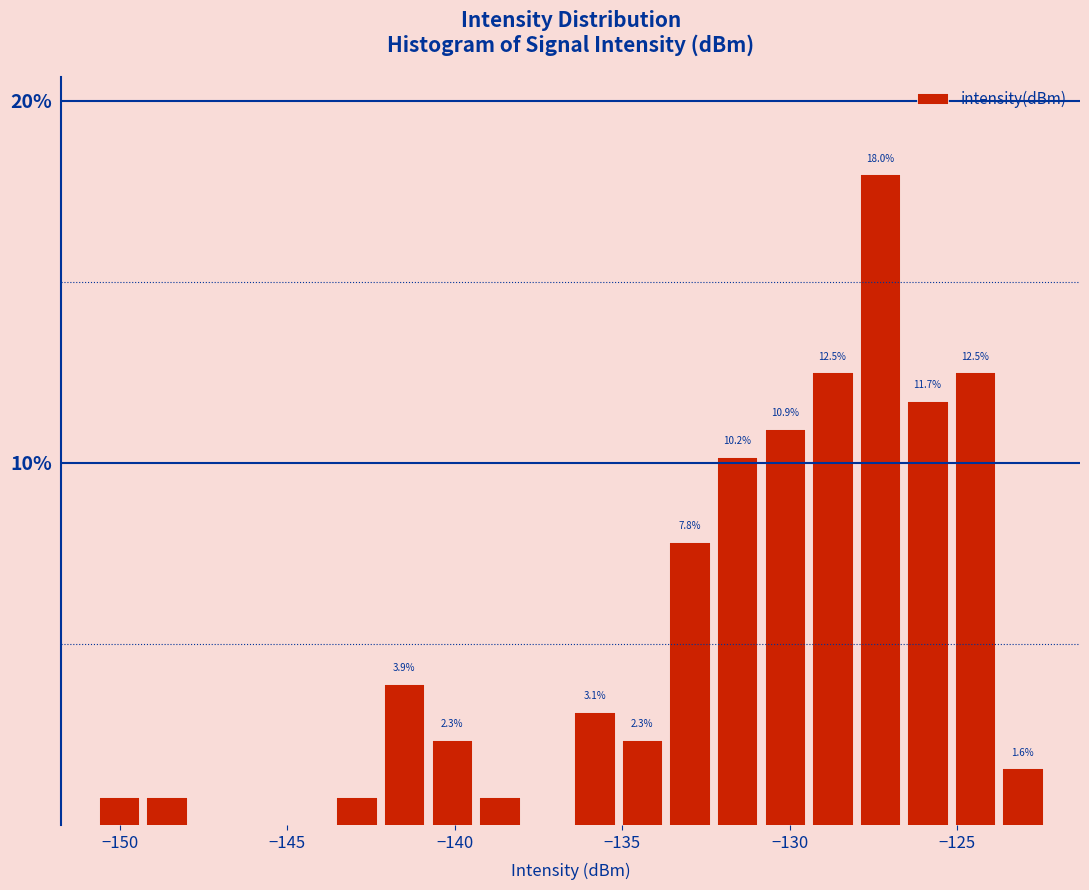

Around what value on the x-axis is the tallest bar? Give the approximate position of its centre, as read against the axis.

-127.5